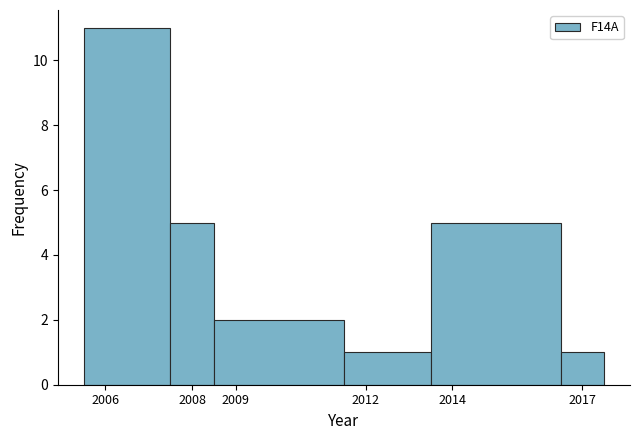

Reading left to right, list every bar in this chart as the range it spans on the x-axis followed by its height. The values are not printed on the chart, so give them approximately, as read against the axis.

2005.5 to 2007.5: 11
2007.5 to 2008.5: 5
2008.5 to 2011.5: 2
2011.5 to 2013.5: 1
2013.5 to 2016.5: 5
2016.5 to 2017.5: 1